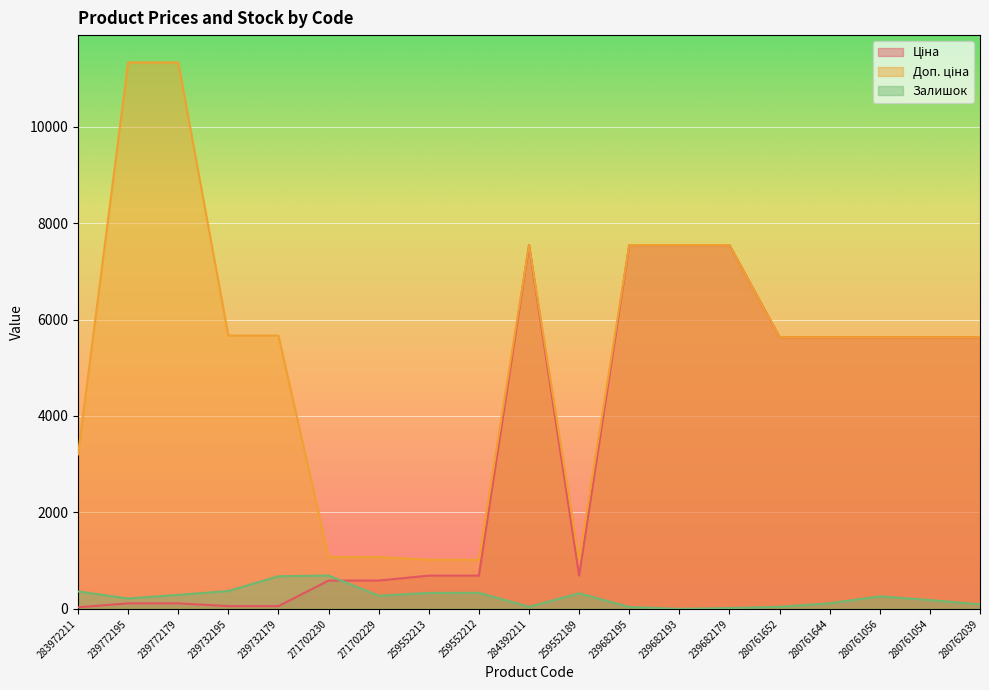

Where is Доп. ціна nearest to the value 6175?

239732195